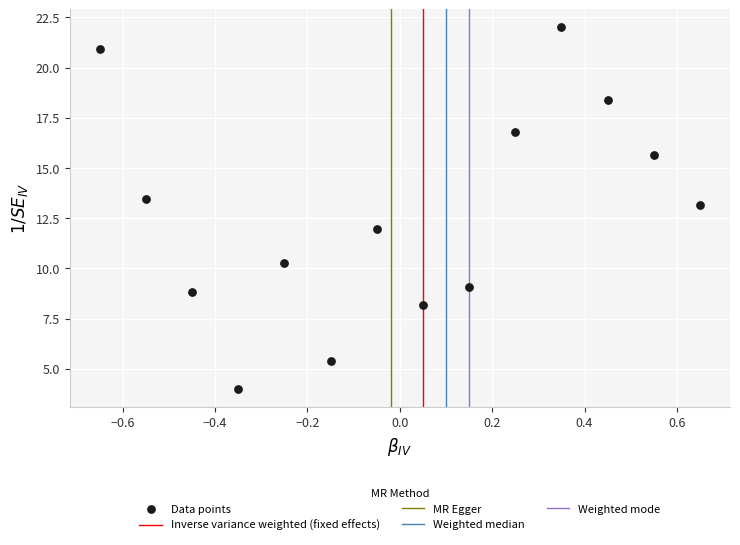

What is the range of Y values (max minus min)?

18.0